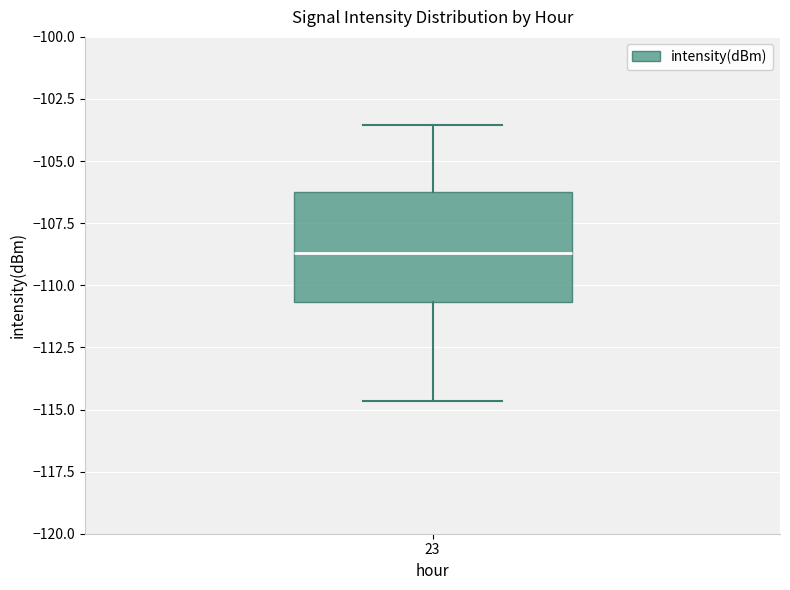

Read this box plot against the y-axis: the position of the median line, the range covered by the box, and the ends of both whiskers. The values are not printed on the chart, so give them approximately, as read against the axis.

median -108.5, box -110.5 to -106.5, whiskers -114.5 to -103.5